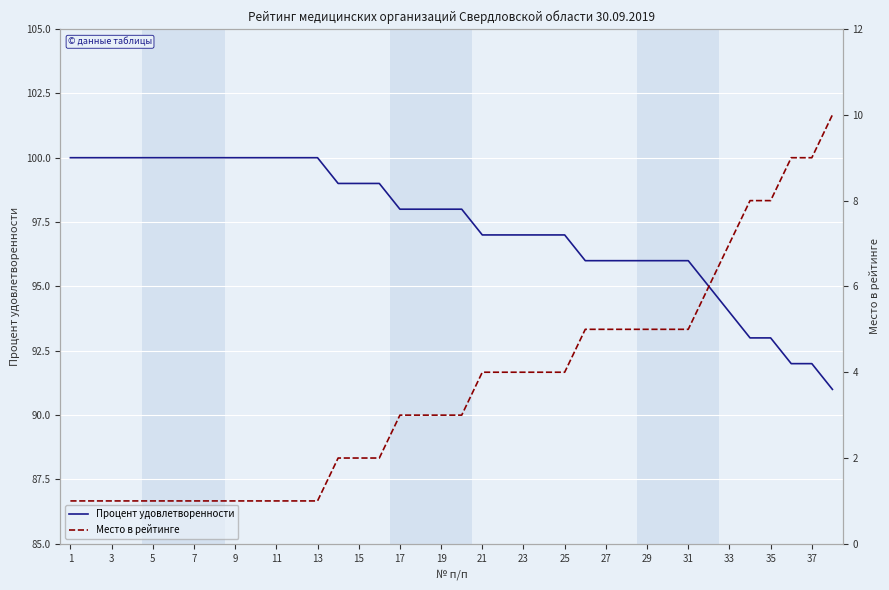

List the series in order of their peak value, highest first.

Процент удовлетворенности, Место в рейтинге